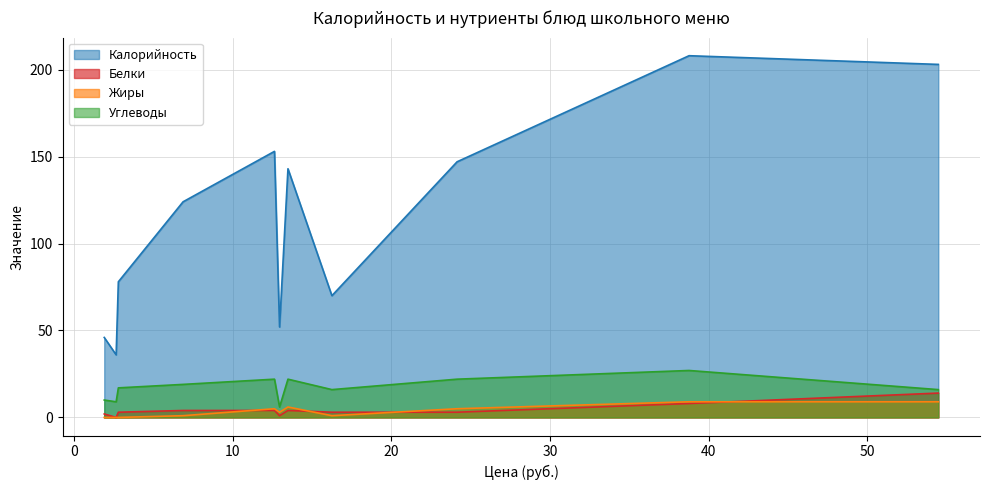

True or false: Белки and Калорийность intersect in this chart.

False